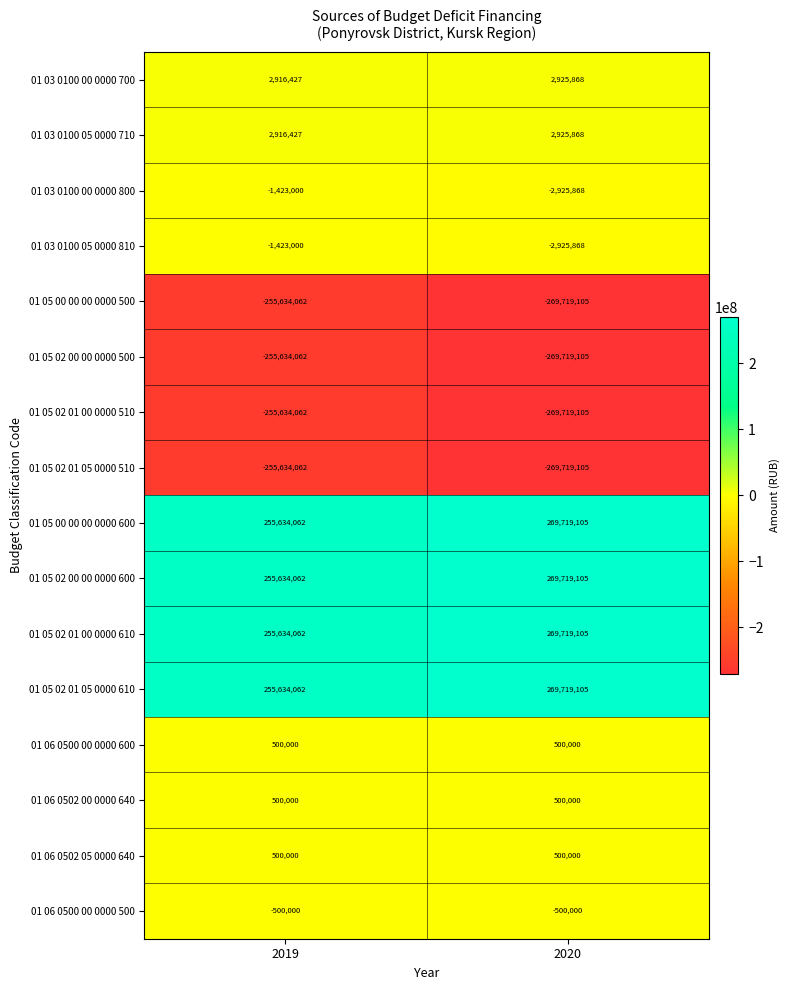

Rank the categories by 01 05 02 01 05 0000 610 value from lowest to highest.

2019, 2020